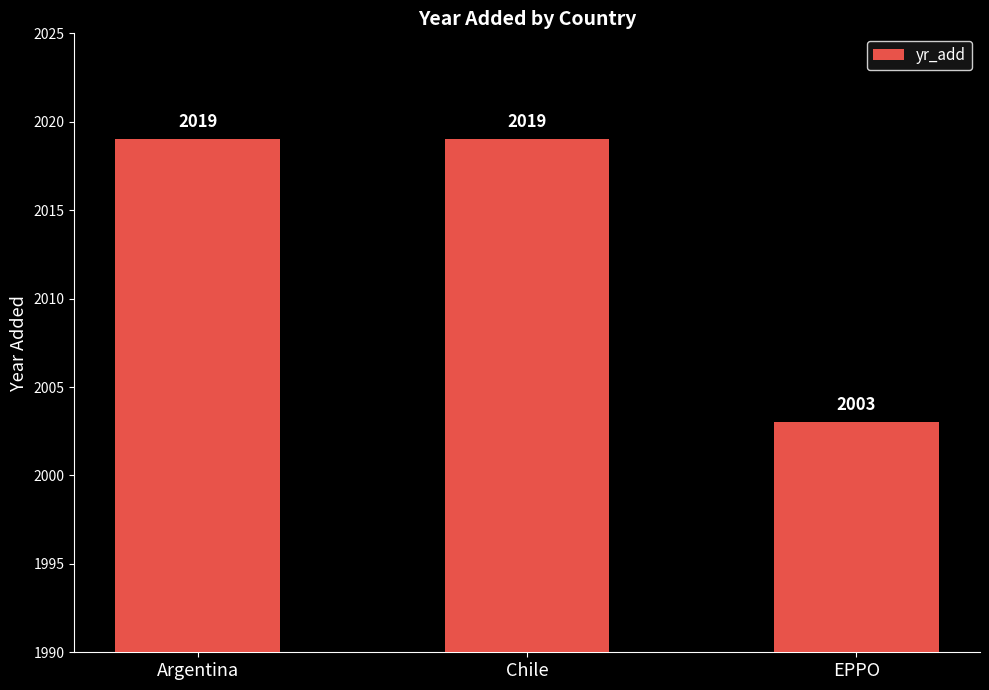

Which category has the lowest value across all series?

EPPO